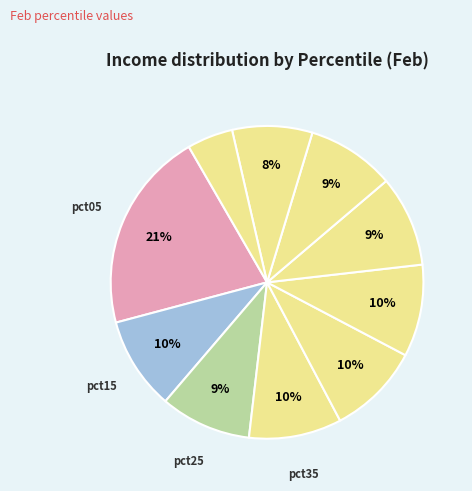

Count the number of slices in the pie.

10